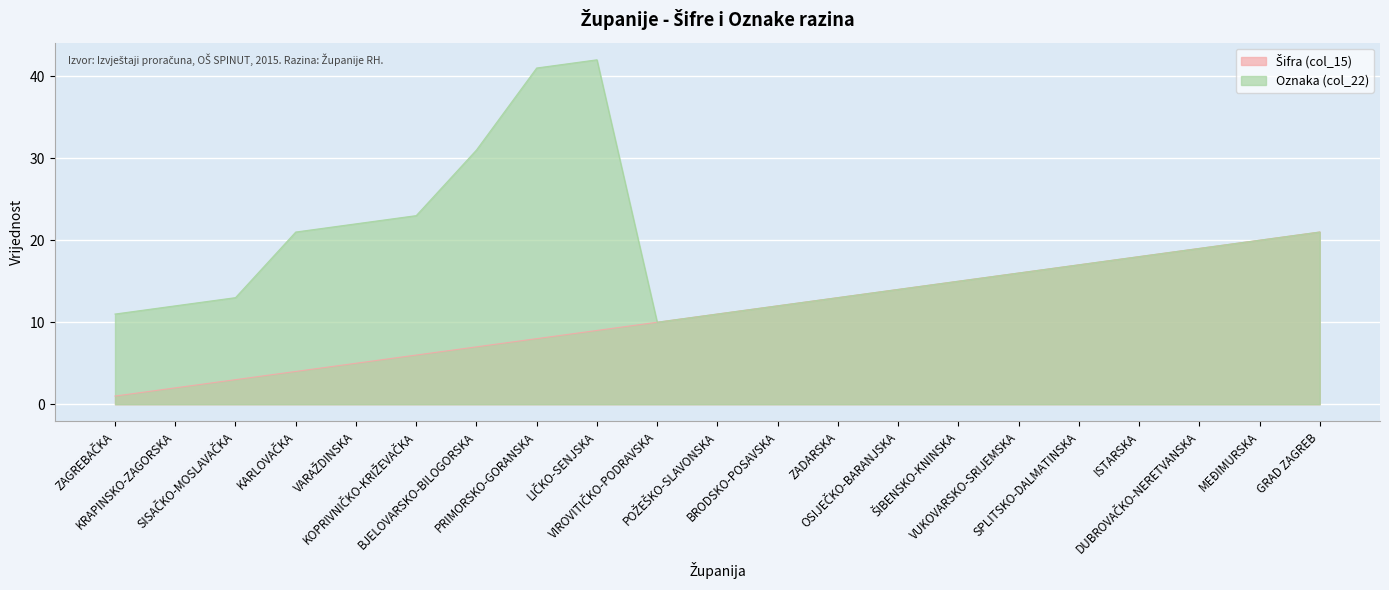

How many series are shown in this chart?

2